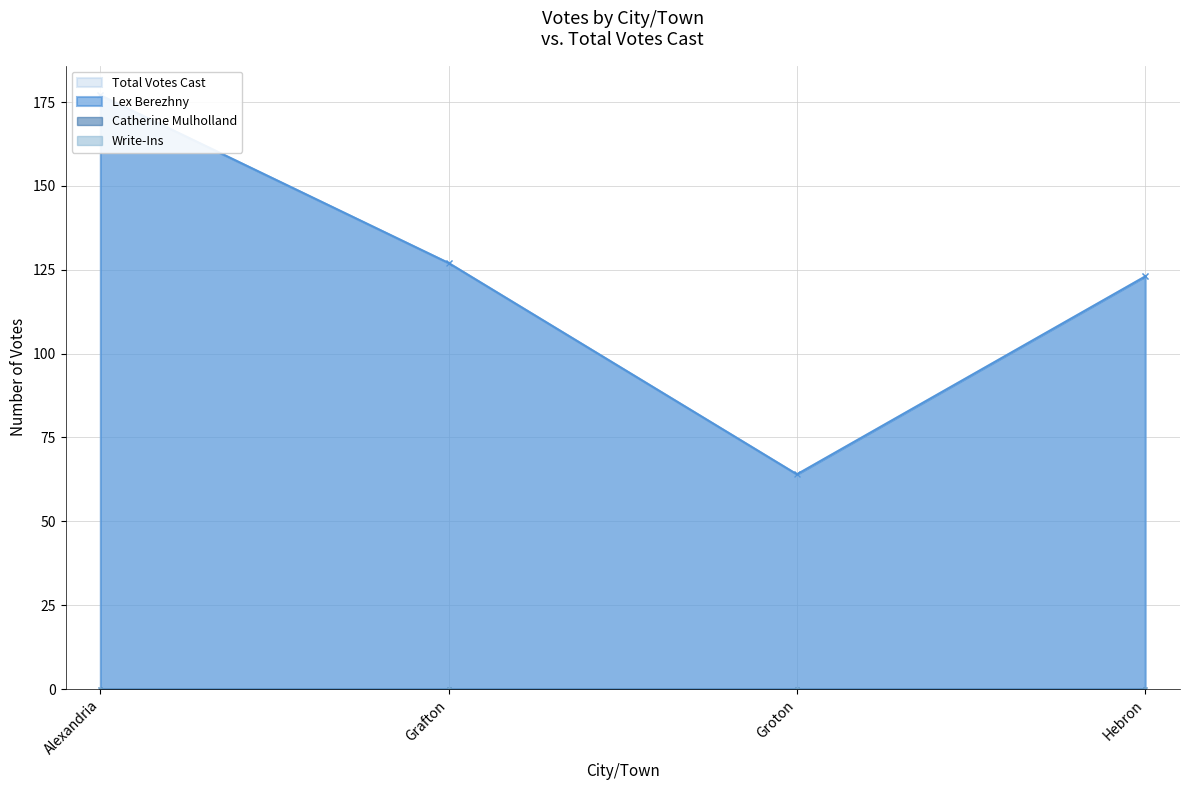

Is it true that Total Votes Cast equals 127 at Grafton?

True